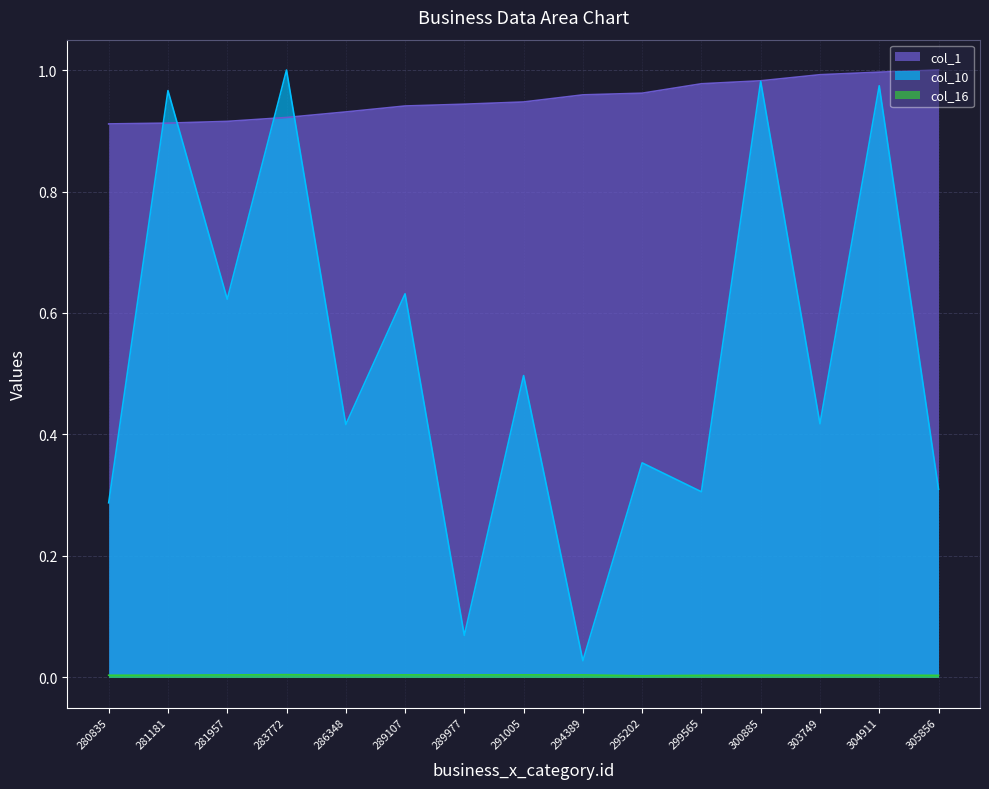

True or false: col_10 and col_16 cross at least once.

False